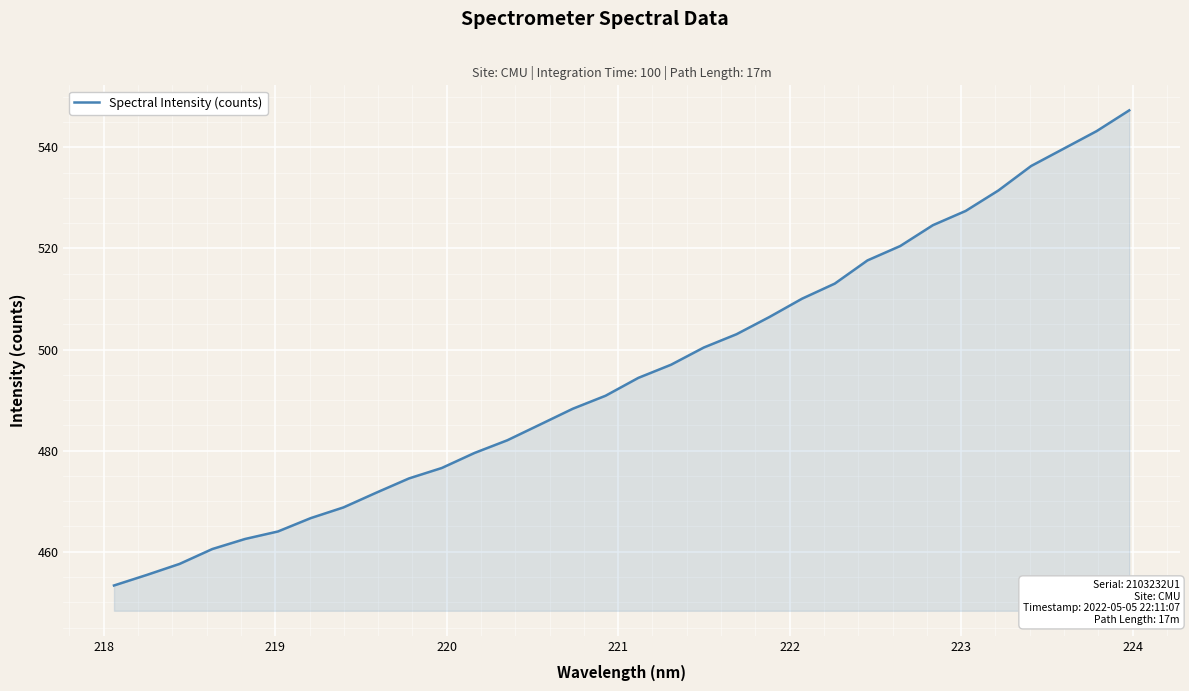

What is the smallest value displayed?

453.3